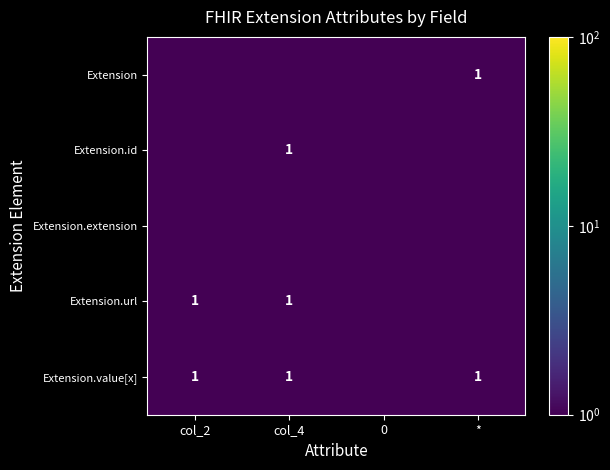

The Extension series shows 0.4 at *. True or false?

False